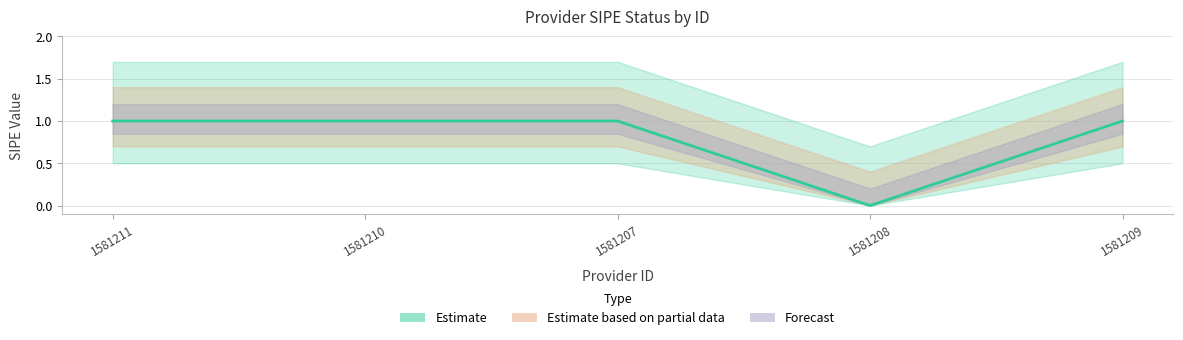

Does the chart have visible grid lines?

Yes